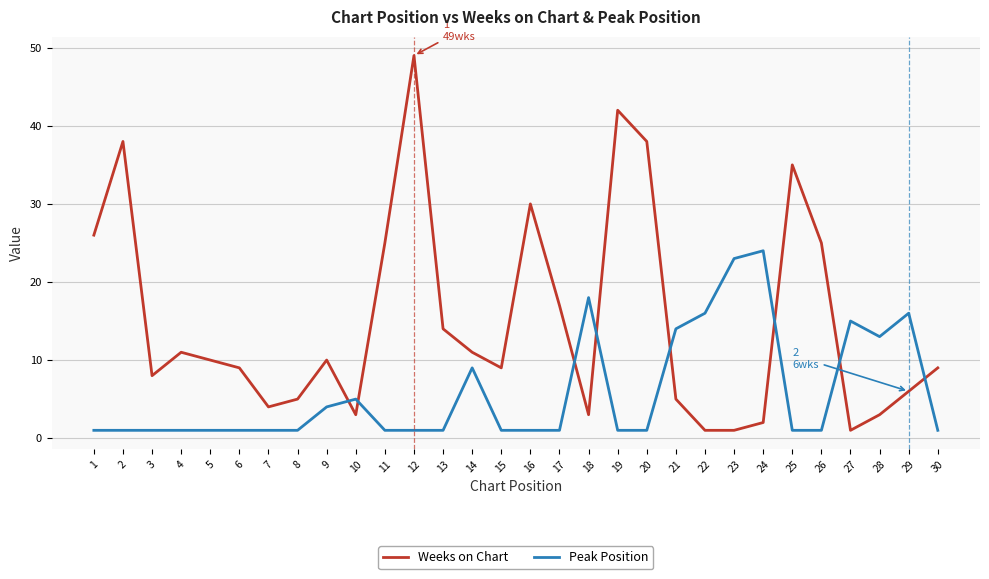

Reading left to right, what are all the values shown in this chart?

Weeks on Chart: 1=26	2=38	3=8	4=11	5=10	6=9	7=4	8=5	9=10	10=3	11=25	12=49	13=14	14=11	15=9	16=30	17=17	18=3	19=42	20=38	21=5	22=1	23=1	24=2	25=35	26=25	27=1	28=3	29=6	30=9
Peak Position: 1=1	2=1	3=1	4=1	5=1	6=1	7=1	8=1	9=4	10=5	11=1	12=1	13=1	14=9	15=1	16=1	17=1	18=18	19=1	20=1	21=14	22=16	23=23	24=24	25=1	26=1	27=15	28=13	29=16	30=1